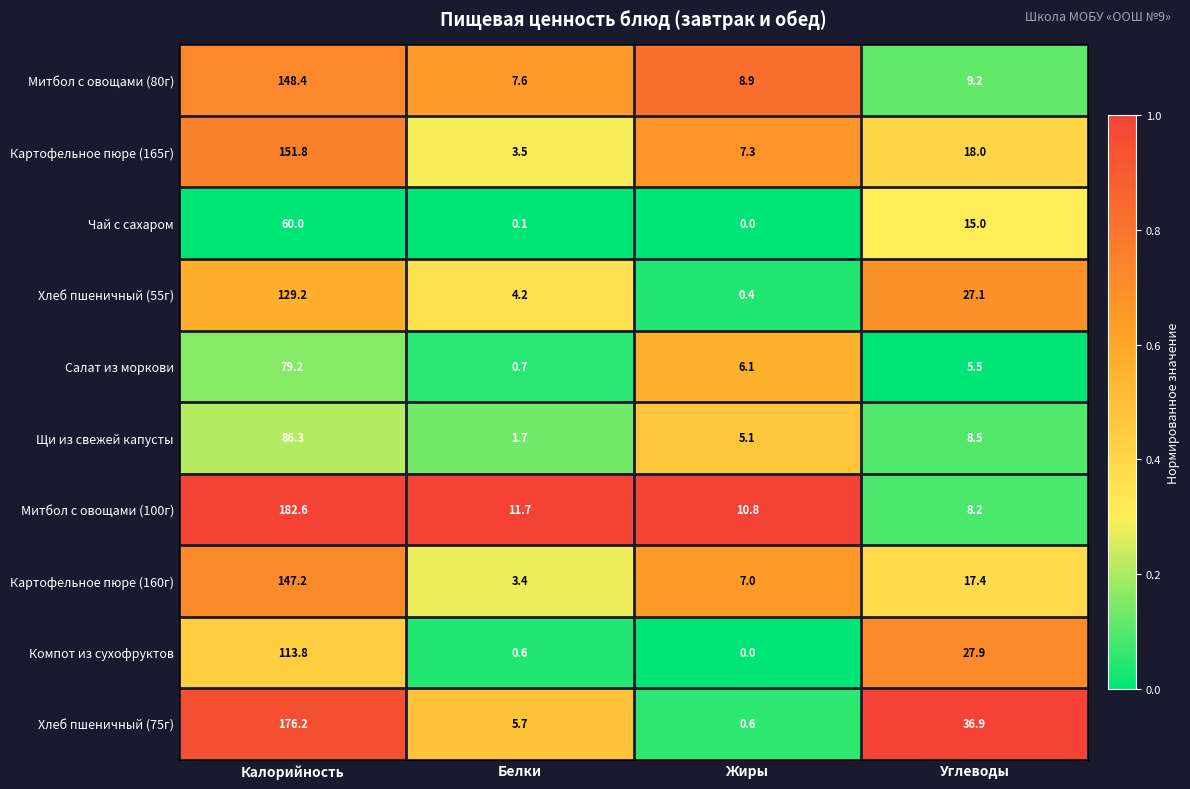

What is the difference between the Чай с сахаром values at Жиры and Калорийность?

60.0